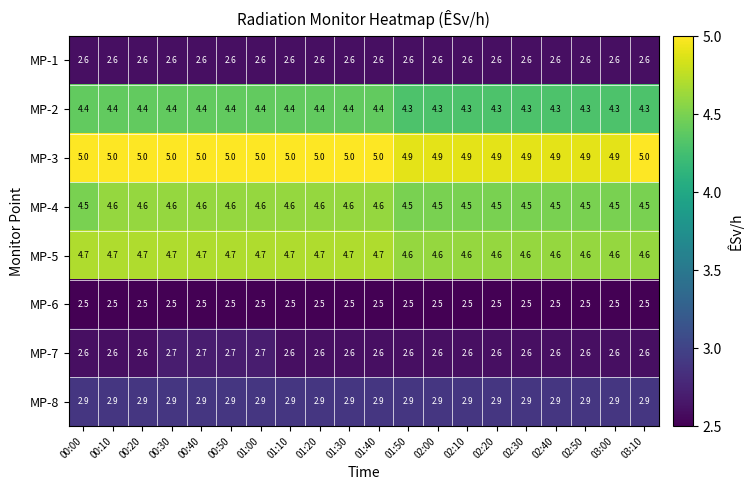

What is the total value across all series at 00:30?

29.4